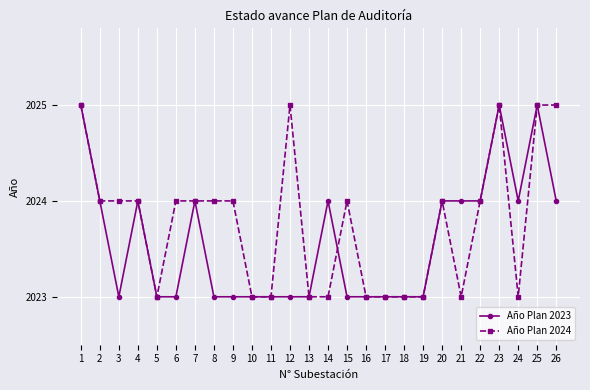

What is the total value across all series at 11?

4046